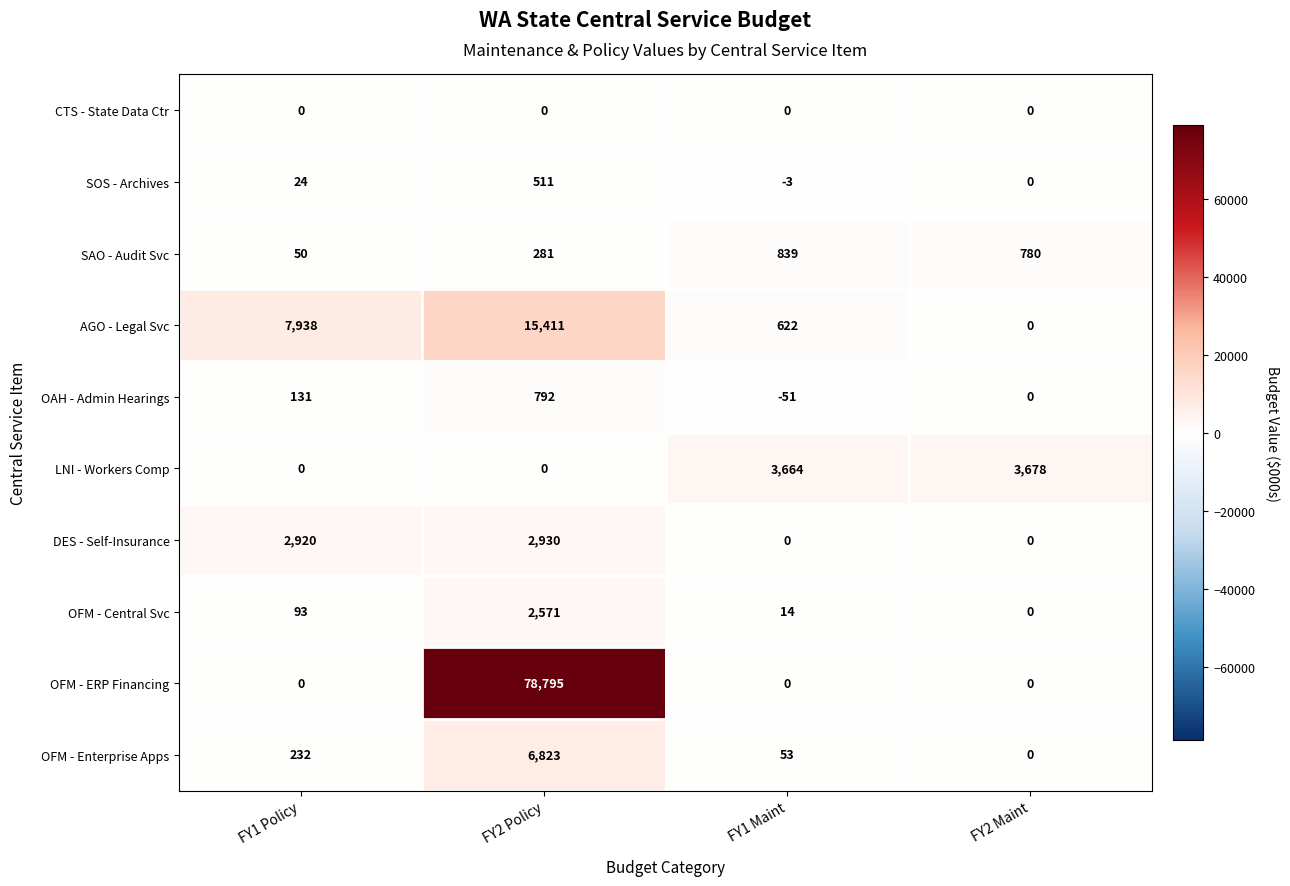

Read the AGO - Legal Svc value at FY1 Policy, to the nearest 50.

7950